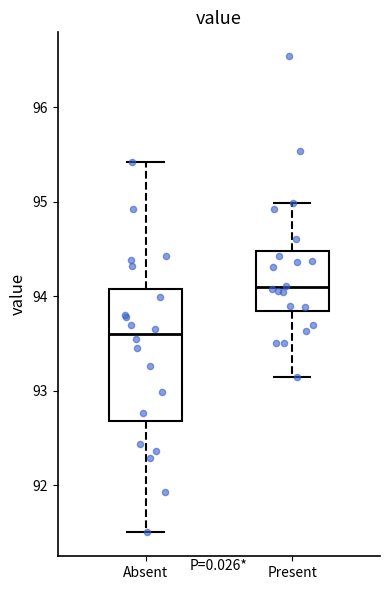

Which box has the highest median line?

Present